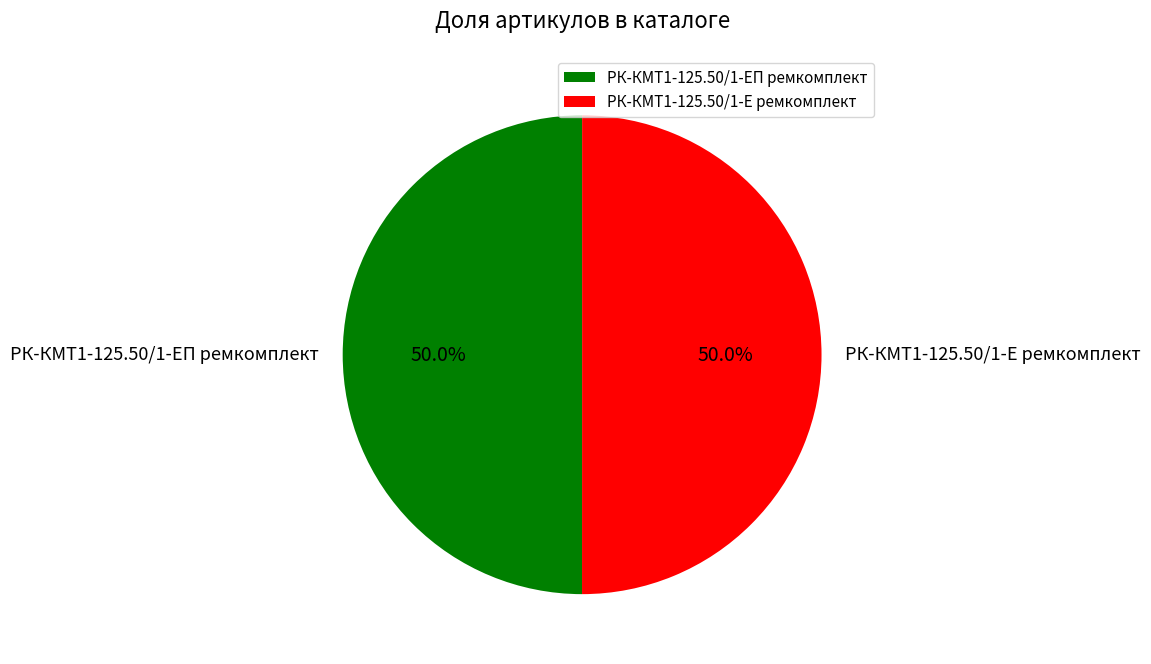

Is the sum of РК-КМТ1-125.50/1-ЕП ремкомплект and РК-КМТ1-125.50/1-Е ремкомплект greater than half?

Yes